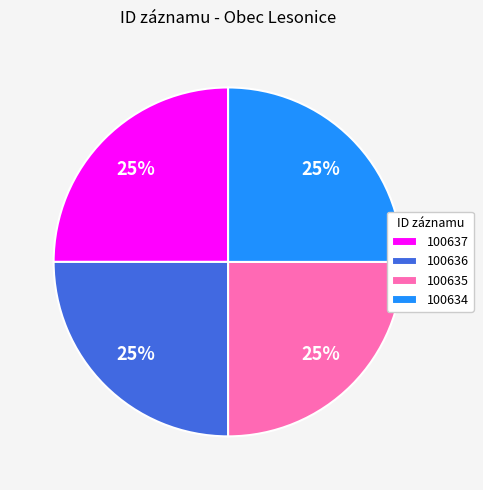

Is it true that 100637 is 20% of the pie?

False